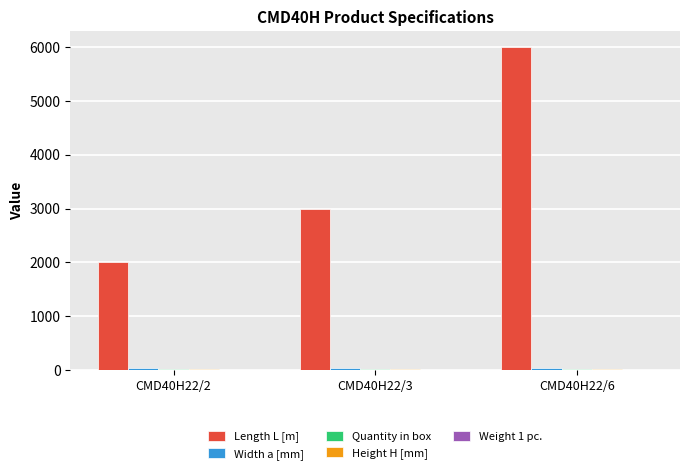

Which series has the largest total across all categories?

Length L [m]